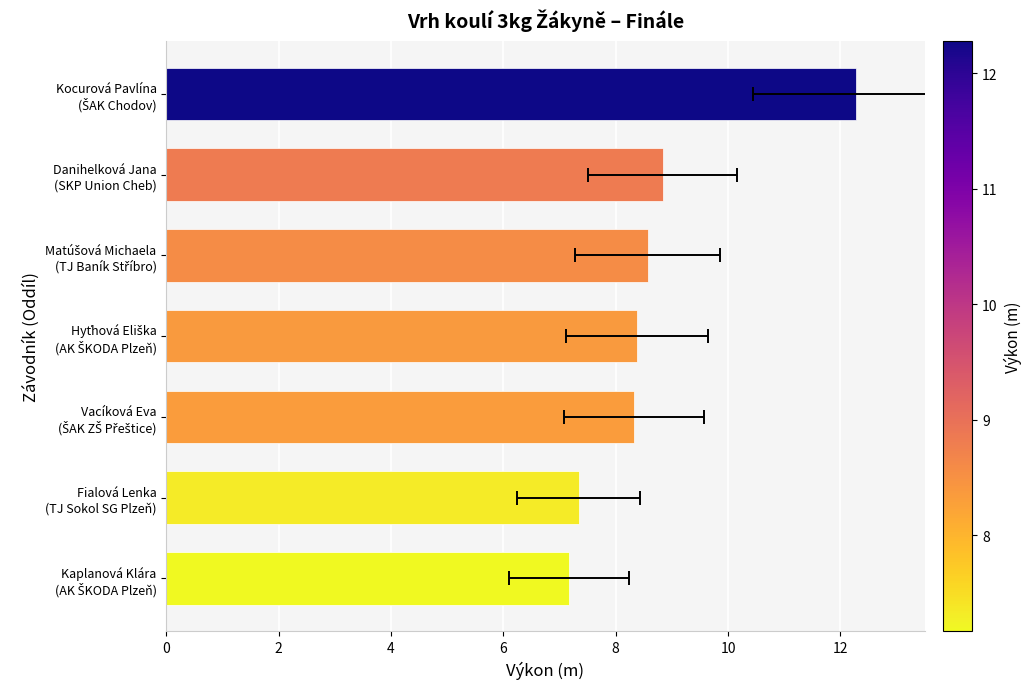

What is the smallest value displayed?

7.2